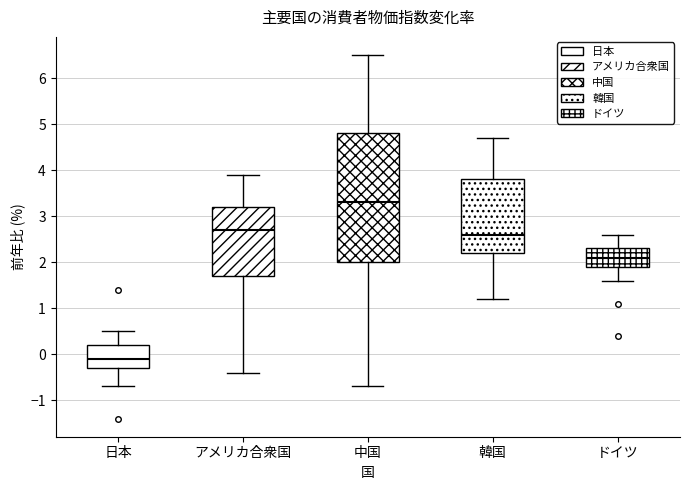

Reading left to right, read every box against the y-axis: the position of its median line, the range the box covers, and the ends of its whiskers. The values are not printed on the chart, so give them approximately, as read against the axis.

日本: median -0.1, box -0.3 to 0.2, whiskers -0.7 to 0.5
アメリカ合衆国: median 2.7, box 1.7 to 3.2, whiskers -0.4 to 3.9
中国: median 3.3, box 2.0 to 4.8, whiskers -0.7 to 6.5
韓国: median 2.6, box 2.2 to 3.8, whiskers 1.2 to 4.7
ドイツ: median 2.1, box 1.9 to 2.3, whiskers 1.6 to 2.6